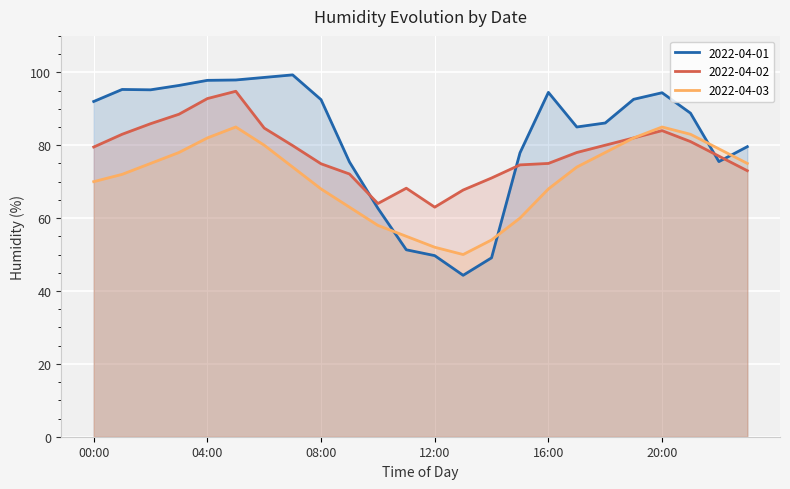

How many lines are shown in the chart?

3